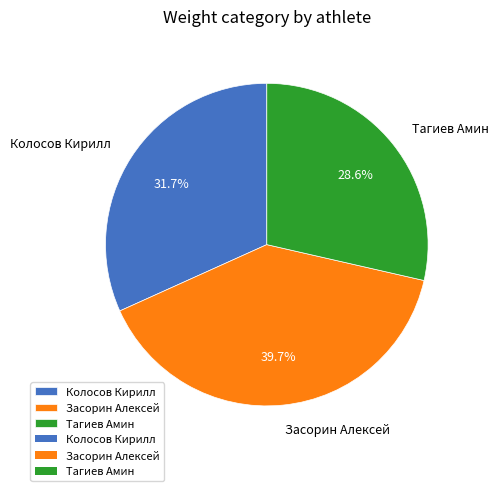

How many segments does this pie chart have?

3